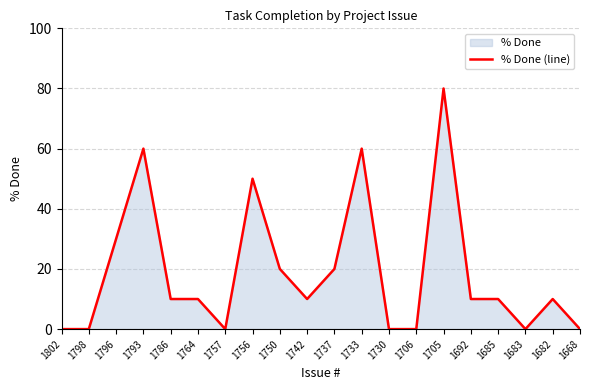

Count the number of values greater than 10.

7